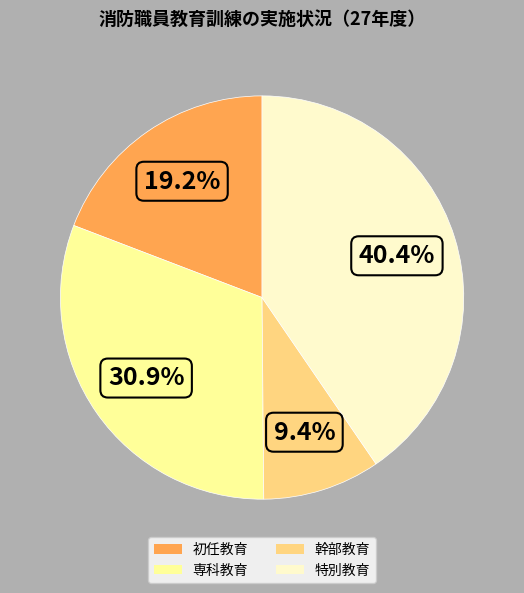

How many segments does this pie chart have?

4